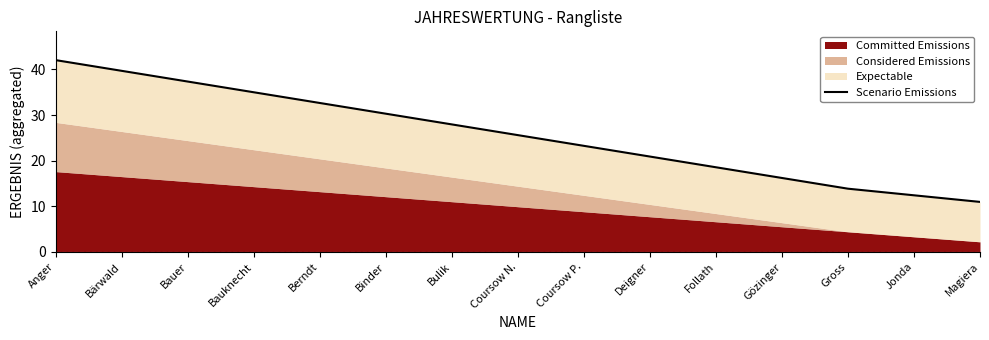

List the labels in order of value, smallest first.

Magiera, Jonda, Gross, Gözinger, Follath, Deigner, Coursow P., Coursow N., Bulik, Binder, Berndt, Bauknecht, Bauer, Bärwald, Anger